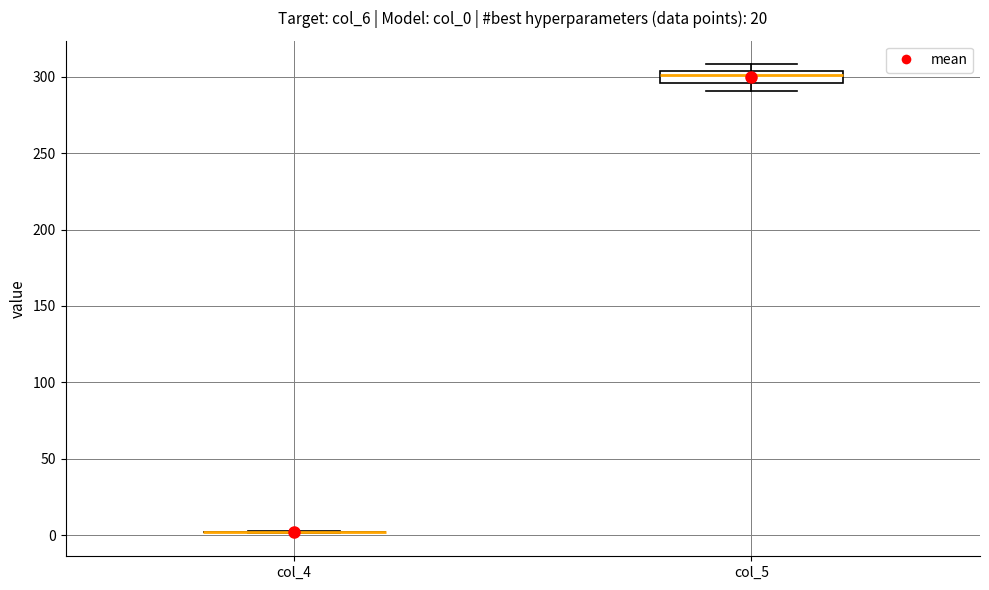

Comparing the boxes themselves (not the whiskers), which one is the tallest?

col_5